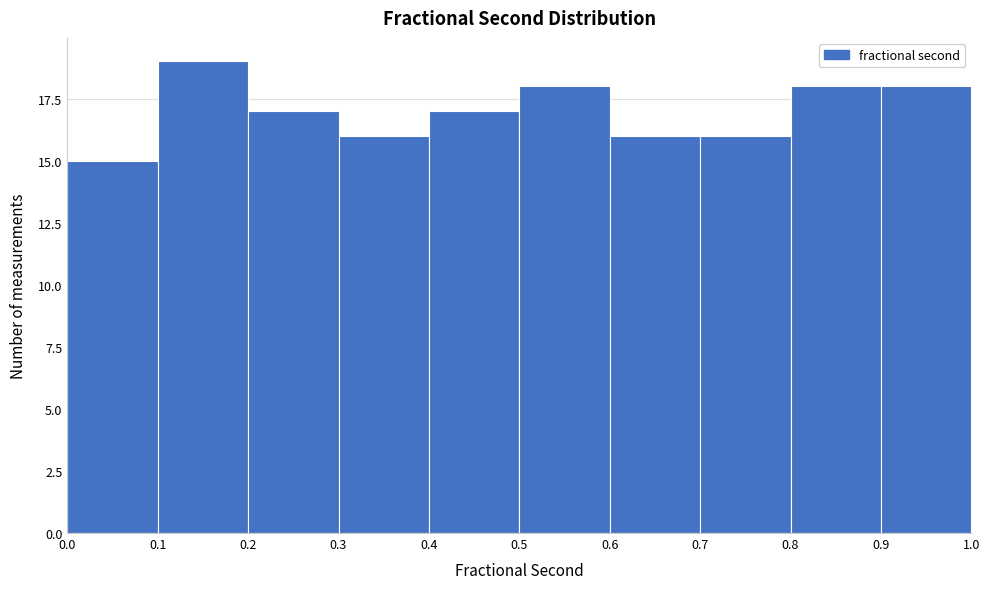

Reading left to right, transcribe this chart: for each bar, give the range it covers on the x-axis and its height. The values are not printed on the chart, so give them approximately, as read against the axis.

0.0 to 0.1: 15
0.1 to 0.2: 19
0.2 to 0.3: 17
0.3 to 0.4: 16
0.4 to 0.5: 17
0.5 to 0.6: 18
0.6 to 0.7: 16
0.7 to 0.8: 16
0.8 to 0.9: 18
0.9 to 1.0: 18